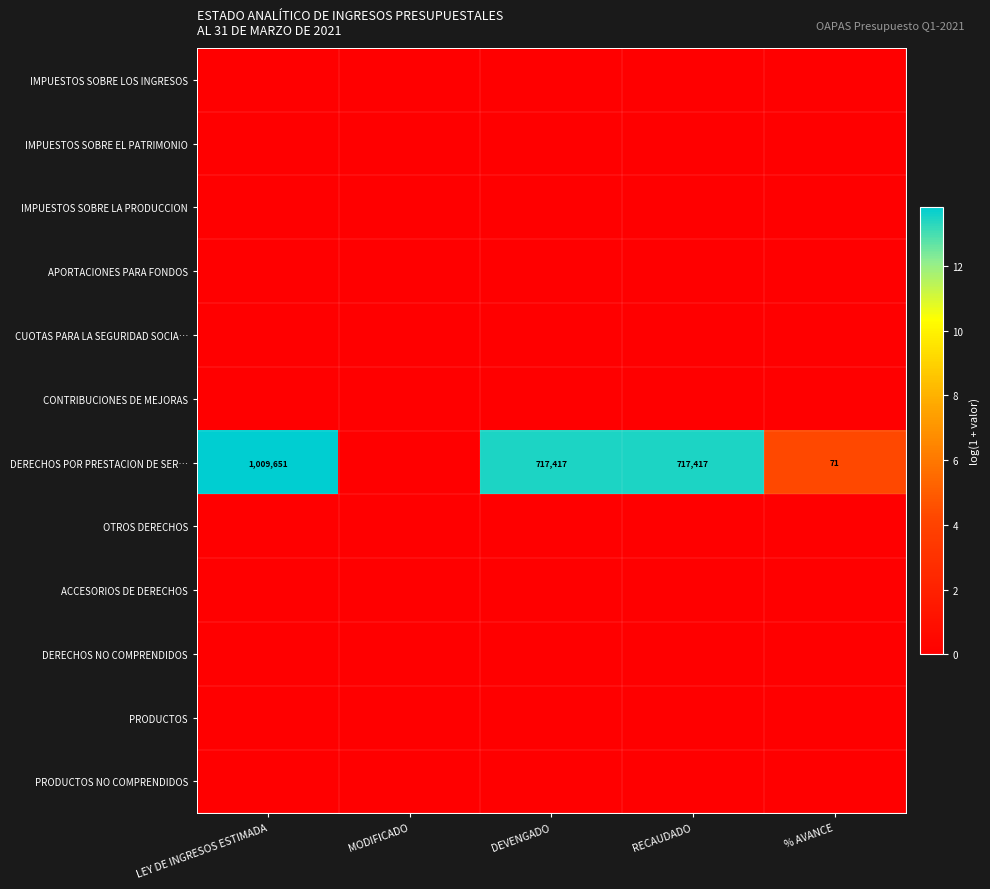

Which series has the largest range (max minus min)?

DERECHOS POR PRESTACION DE SER…